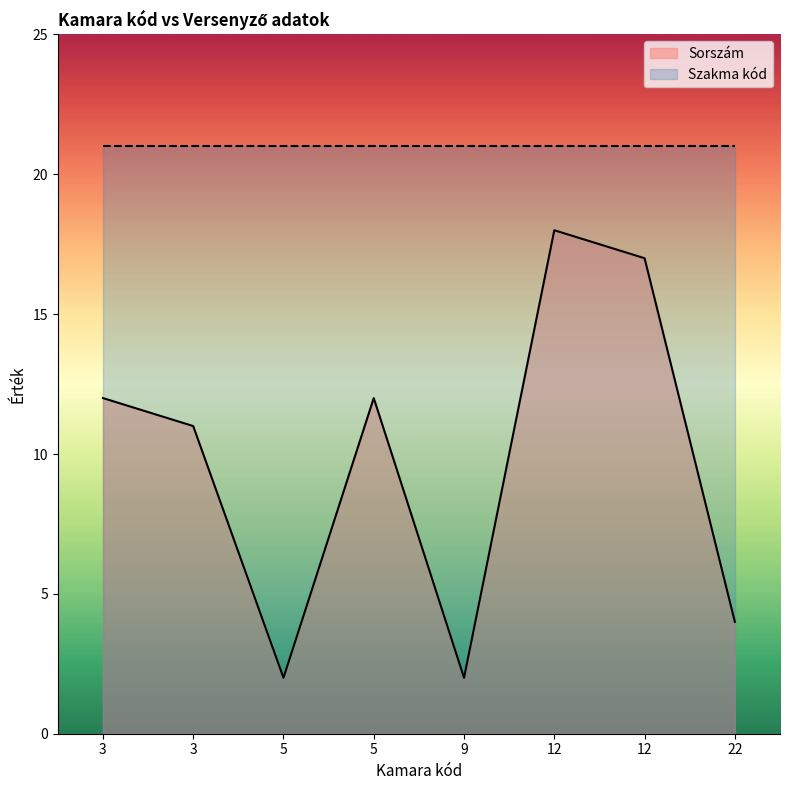

The Sorszám series shows 22 at 12. True or false?

False